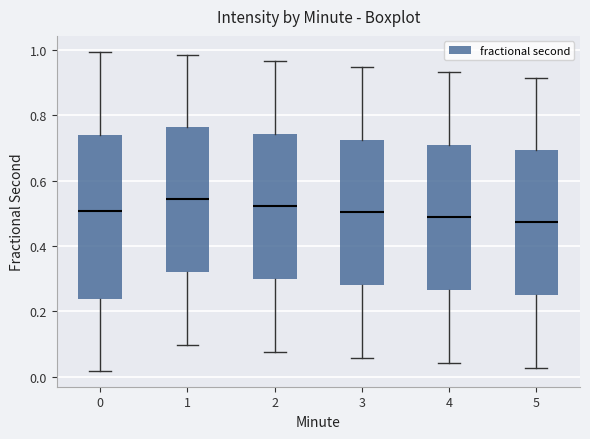

Where is the upper edge of the box at x = 2 on the y-axis? The values are not printed on the chart, so give them approximately, as read against the axis.

0.74